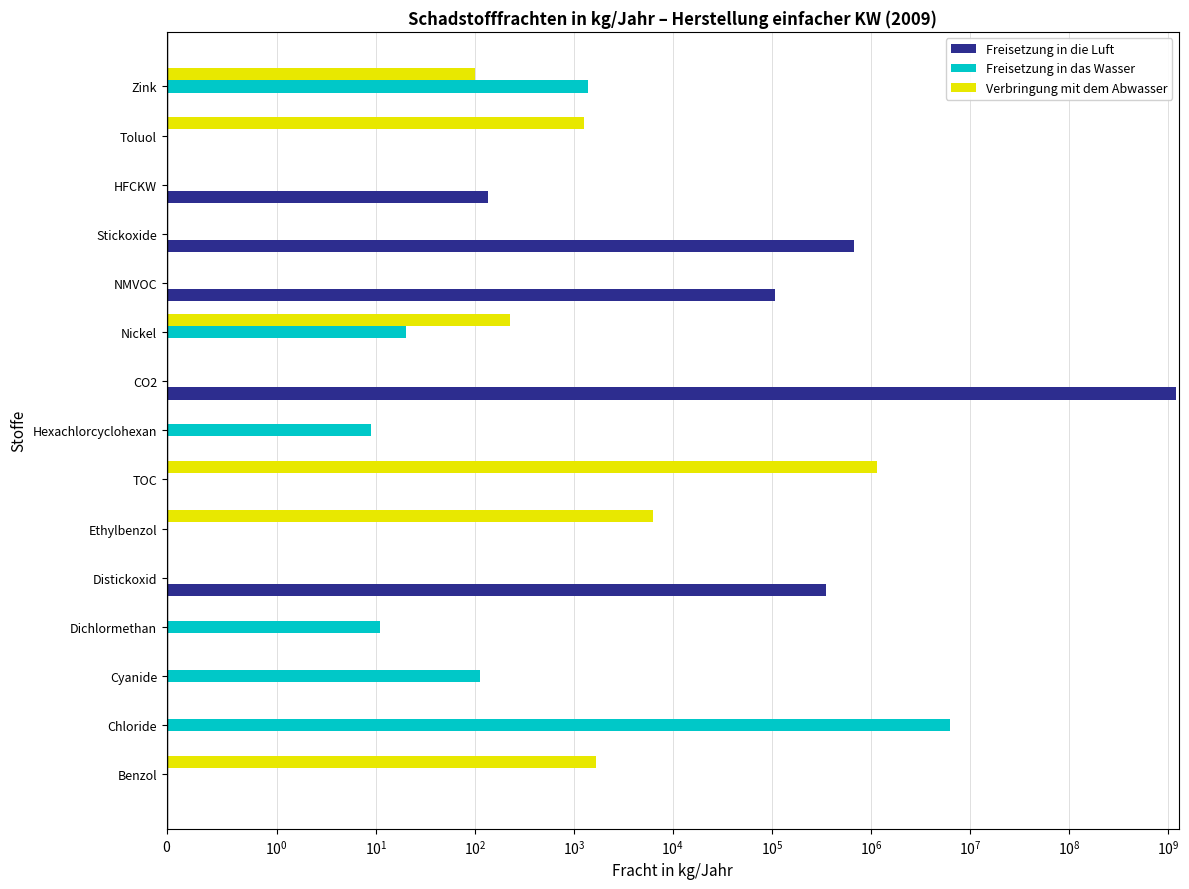

Reading left to right, transcribe all the data shown in this chart.

Freisetzung in die Luft: 0	0	0	0	352000	0	0	0	1220000000	0	107000	671000	137	0	0
Freisetzung in das Wasser: 0	6320000	112	11	0	0	0	9	0	20	0	0	0	0	1400
Verbringung mit dem Abwasser: 1660	0	0	0	0	6260	1143300	0	0	226	0	0	0	1273	100